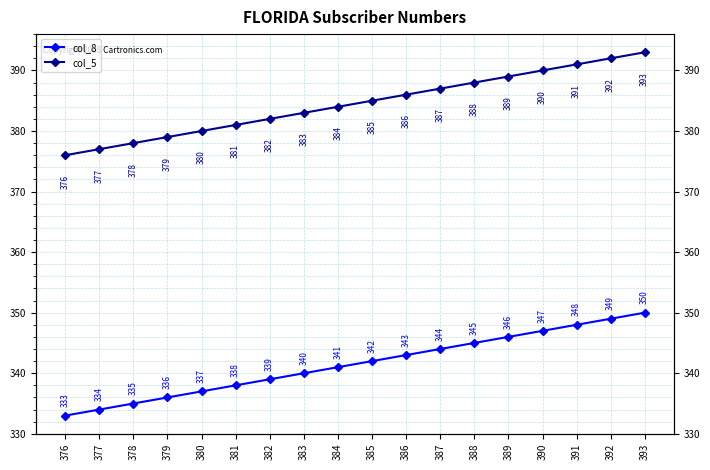

True or false: col_8 and col_5 intersect in this chart.

False